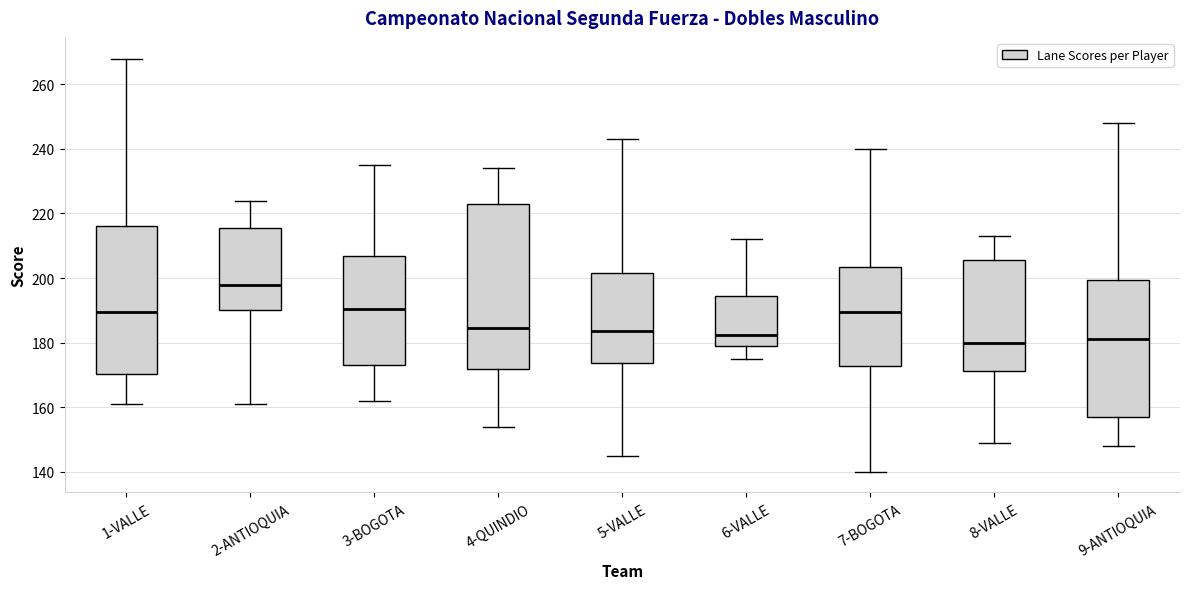

Reading left to right, read every box against the y-axis: the position of its median line, the range the box covers, and the ends of its whiskers. The values are not printed on the chart, so give them approximately, as read against the axis.

1-VALLE: median 190, box 170 to 216, whiskers 162 to 268
2-ANTIOQUIA: median 198, box 190 to 216, whiskers 162 to 224
3-BOGOTA: median 190, box 174 to 206, whiskers 162 to 236
4-QUINDIO: median 184, box 172 to 224, whiskers 154 to 234
5-VALLE: median 184, box 174 to 202, whiskers 146 to 244
6-VALLE: median 182, box 180 to 194, whiskers 176 to 212
7-BOGOTA: median 190, box 172 to 204, whiskers 140 to 240
8-VALLE: median 180, box 172 to 206, whiskers 150 to 214
9-ANTIOQUIA: median 182, box 158 to 200, whiskers 148 to 248